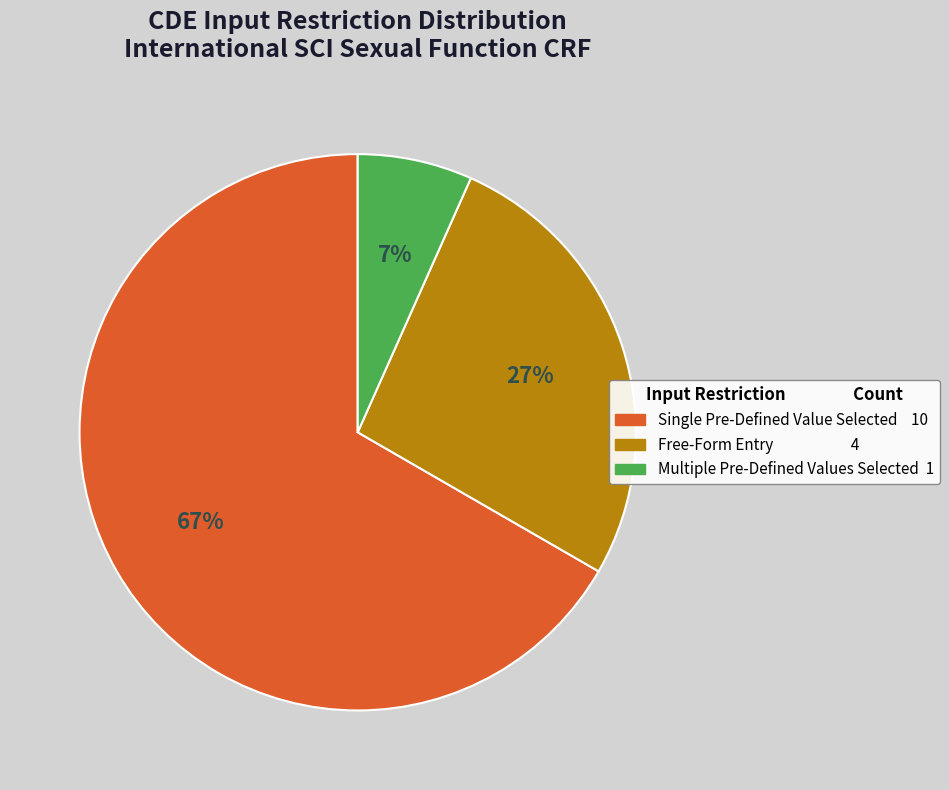

To the nearest percent, what is the average slice percentage?

33%